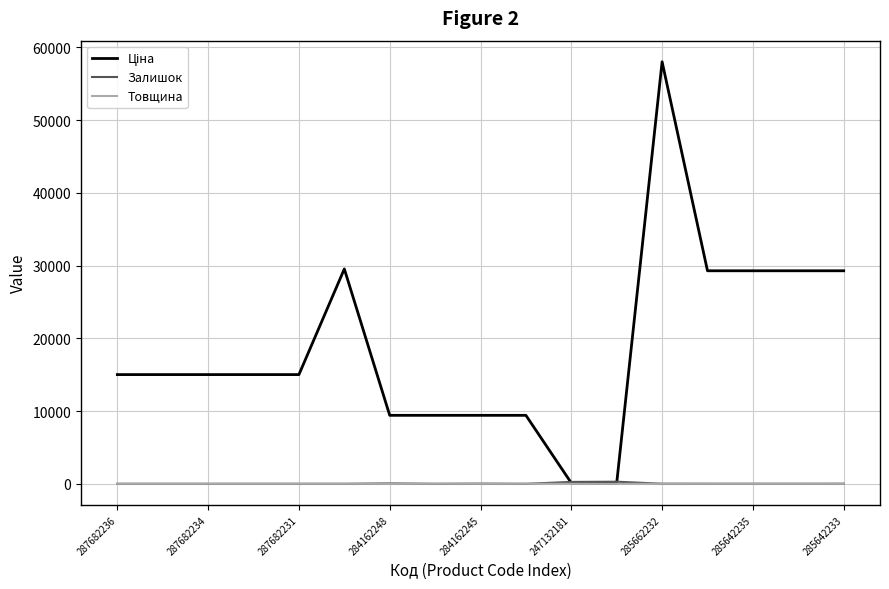

What is the maximum value shown in the chart?

58037.0